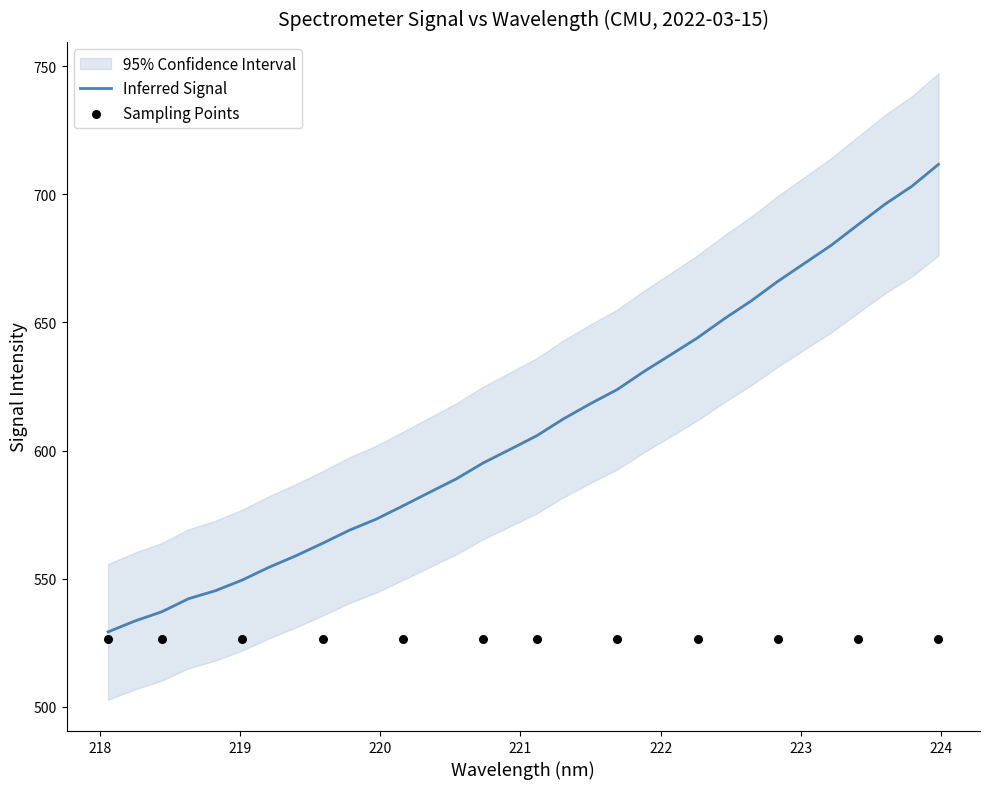

What is the change in value from 220.9264 to 223.408?

+87.7